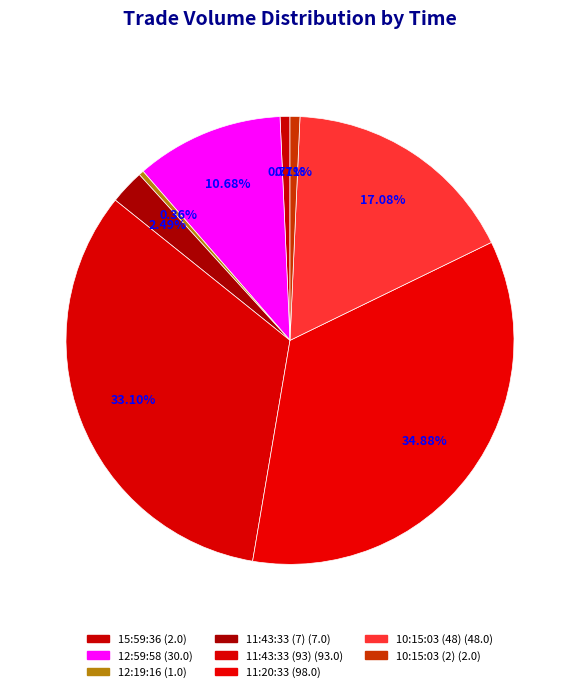

How many segments does this pie chart have?

8